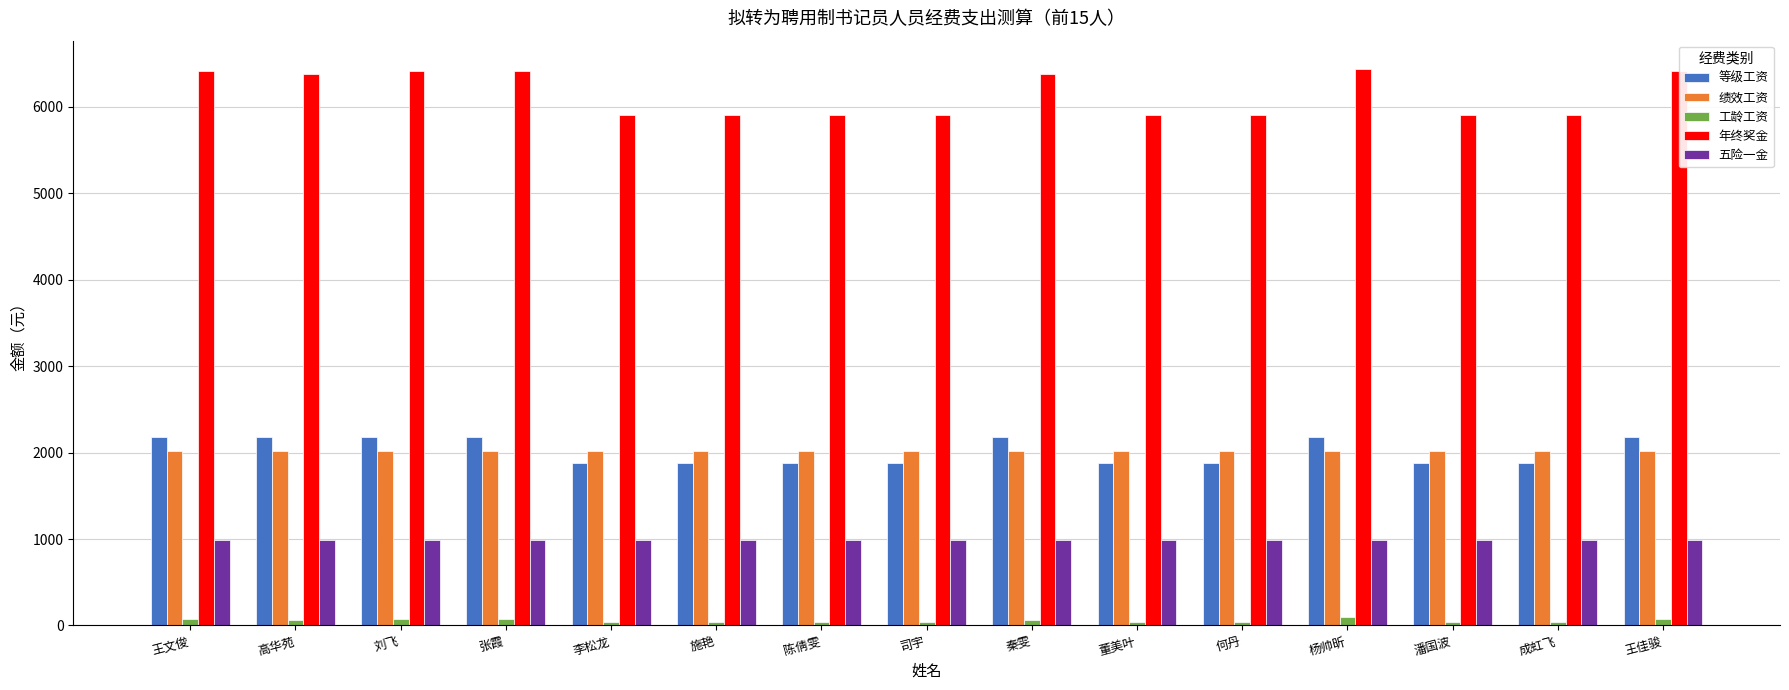

What is the difference between the maximum and minimum values in the 等级工资 series?

300